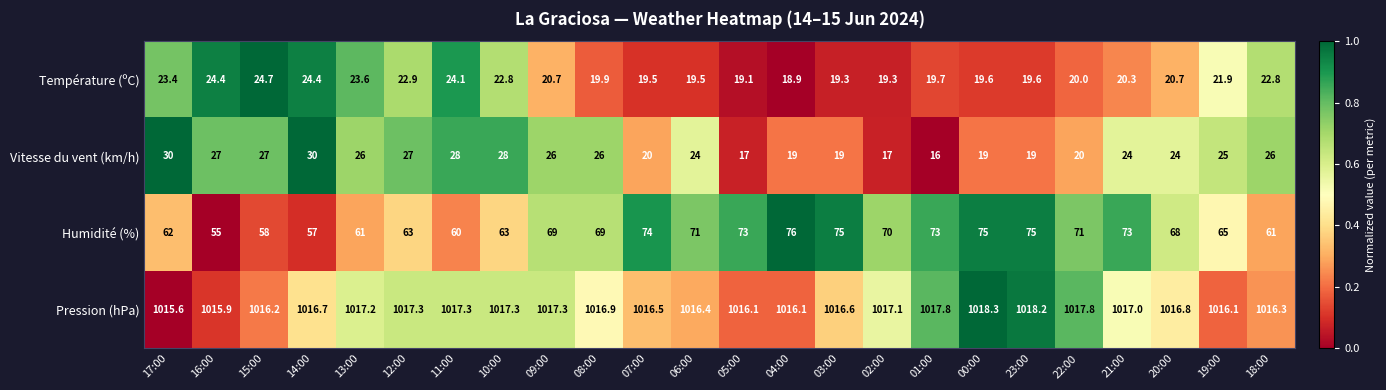

What is the spread (max minus min) of values at 12:00?

994.4